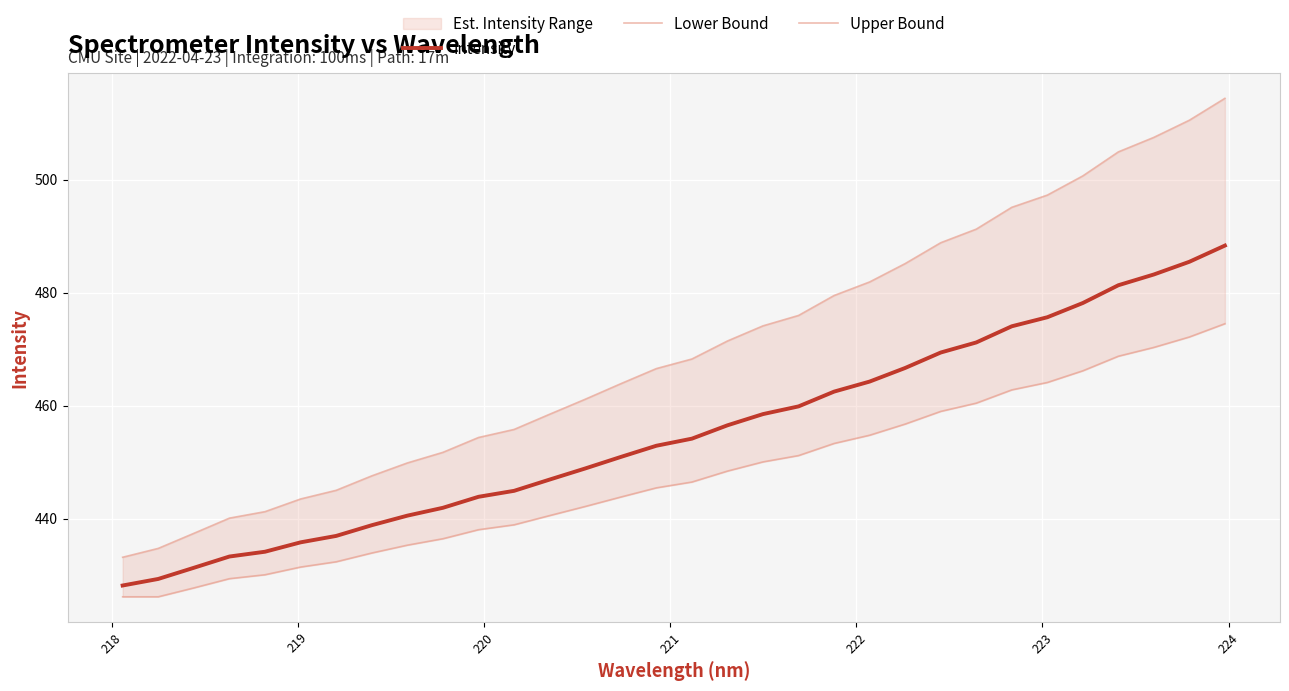

What is the highest value of the Intensity series?

488.3